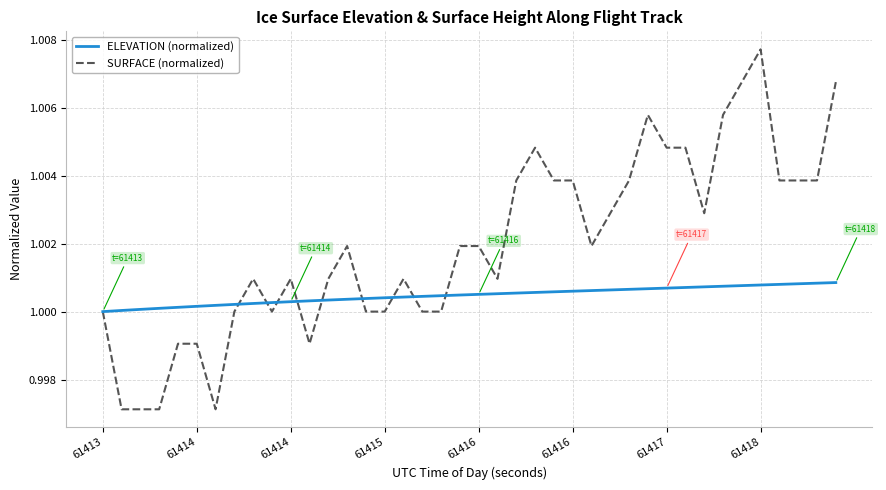

Which series has the largest range (max minus min)?

SURFACE (normalized)